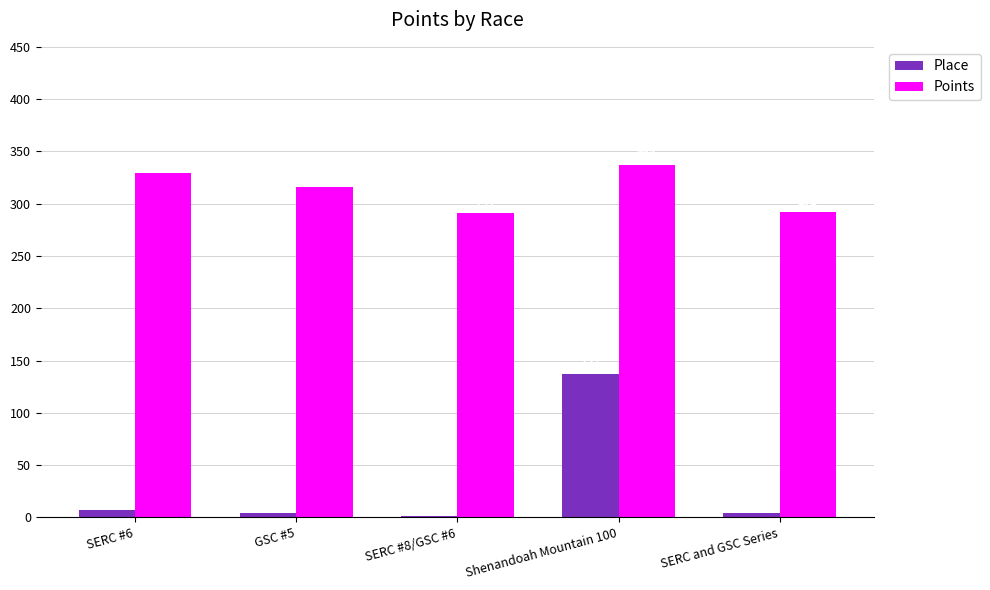

Are the bars grouped side by side (vs. stacked)?

Yes